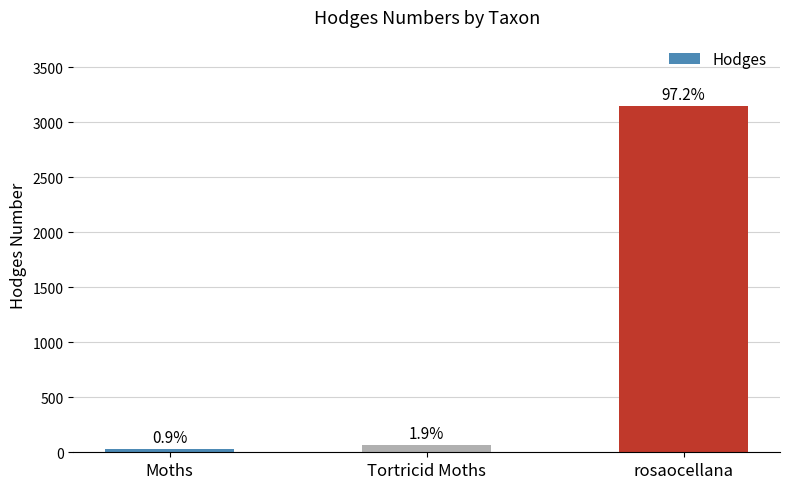

At which category does the chart reach its peak across all series?

rosaocellana